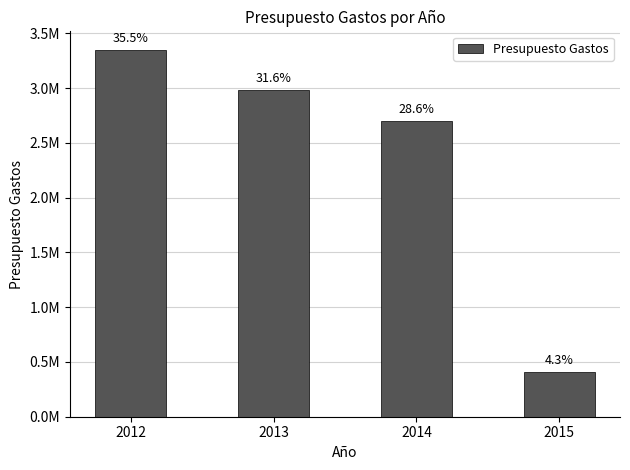

What is the difference between the values at 2015 and 2013?

2574682.2